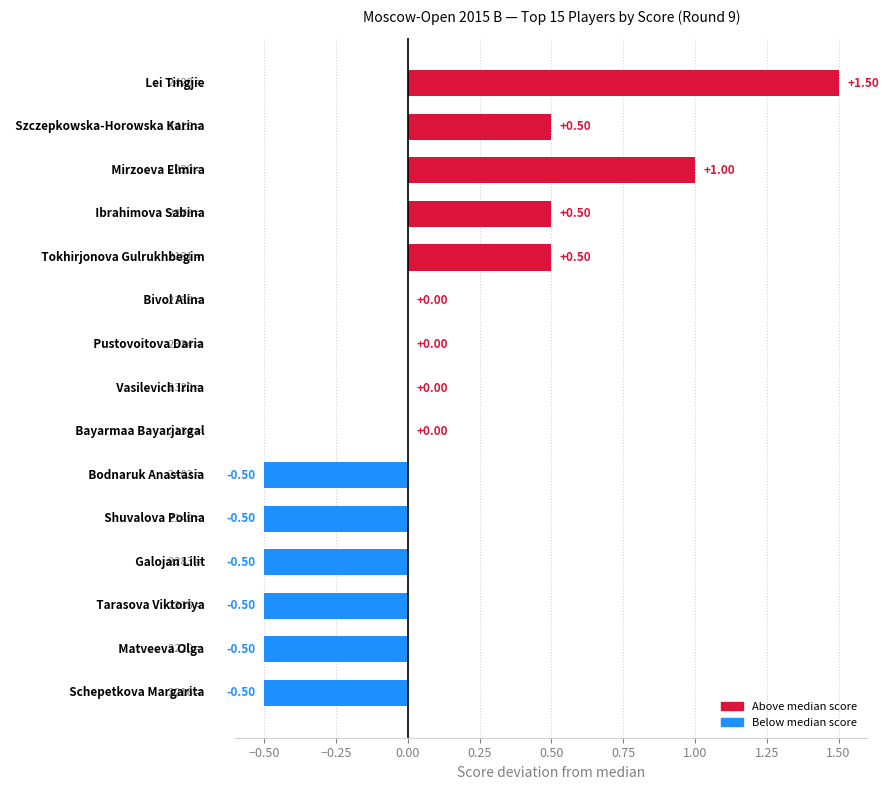

How many distinct data groups are displayed?

1